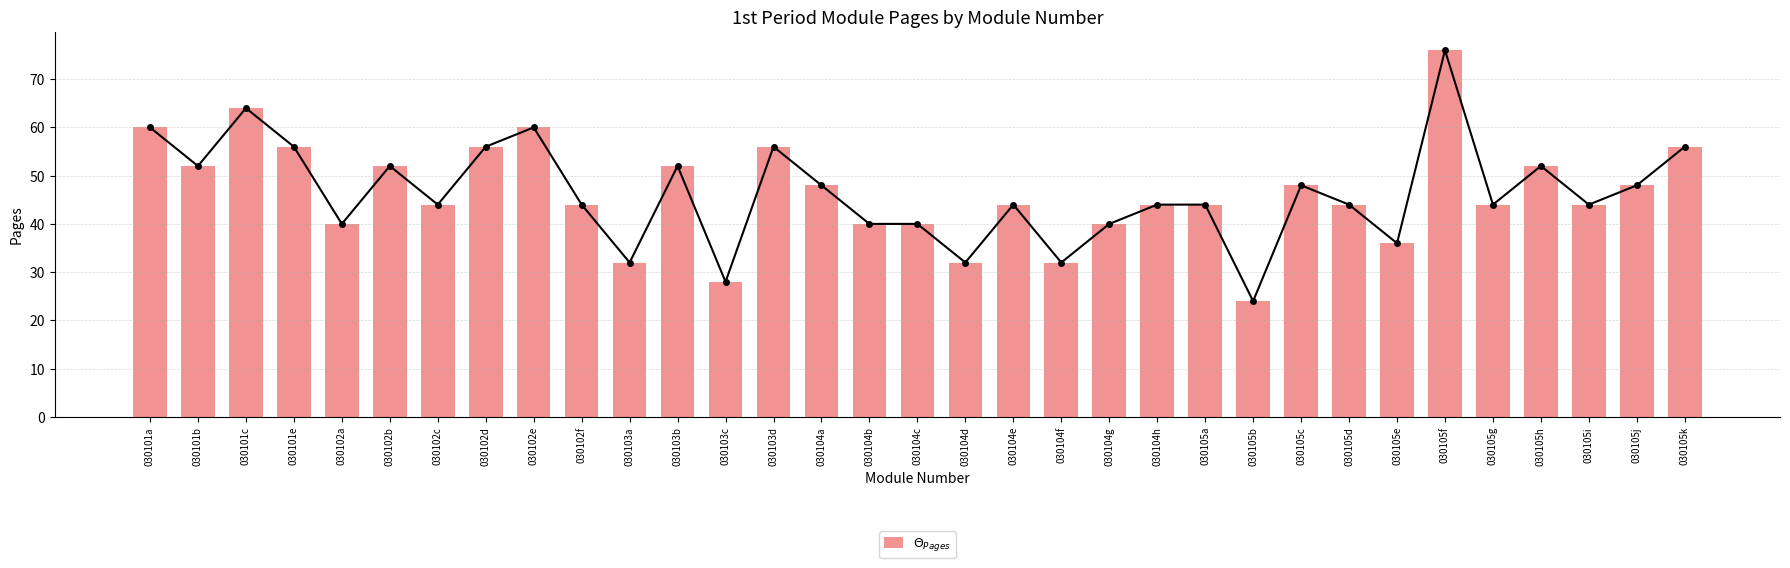

Count the number of categories in the chart.

33